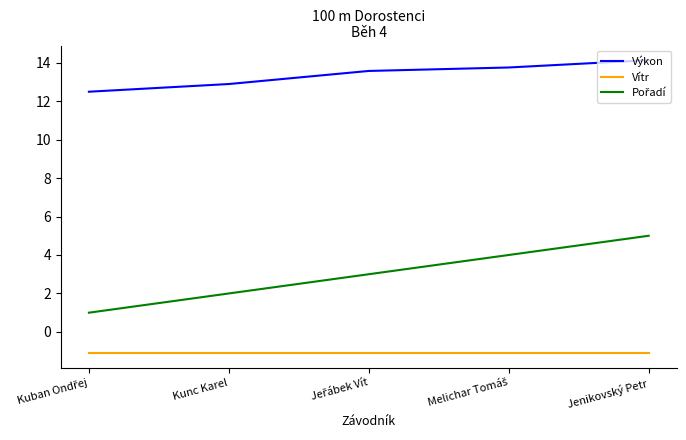

What is the highest value of the Vítr series?

-1.1